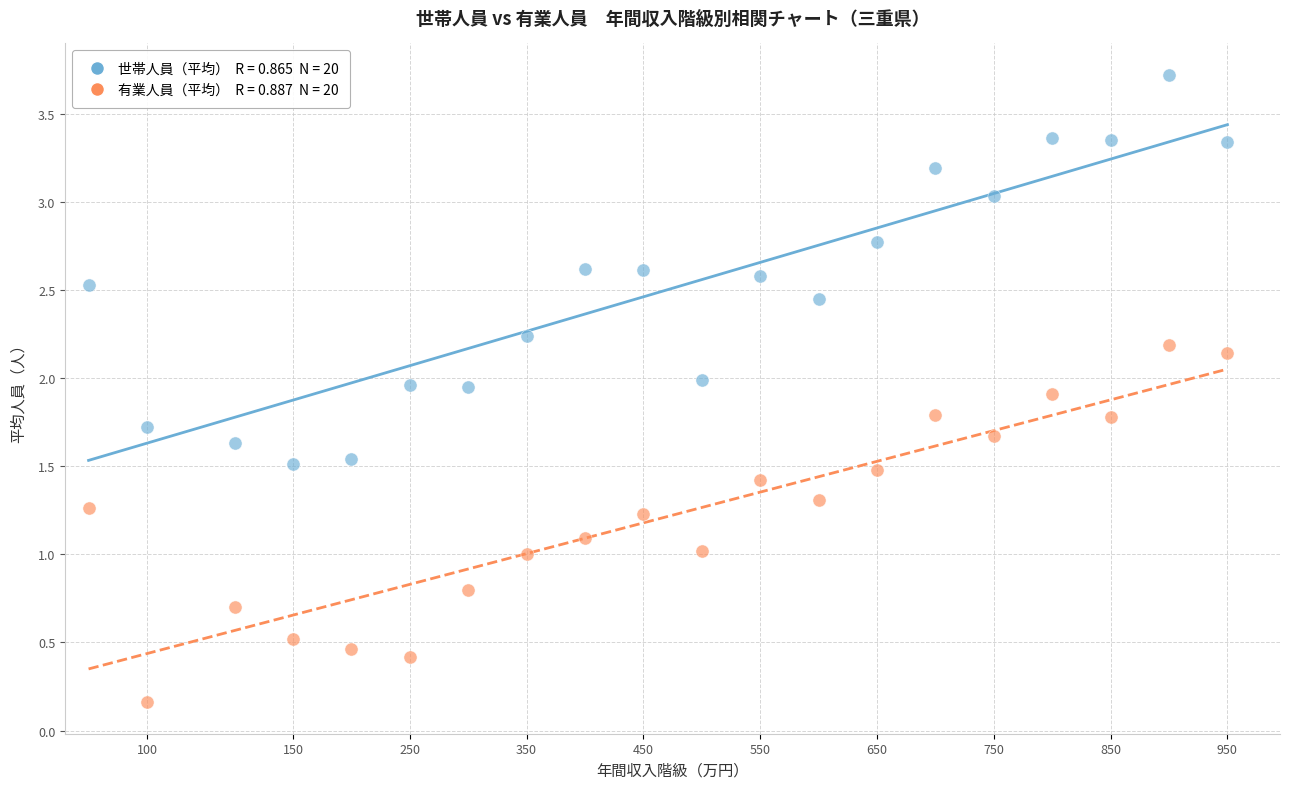

Across all data points, what is the range of X values (max minus min)?

975.0